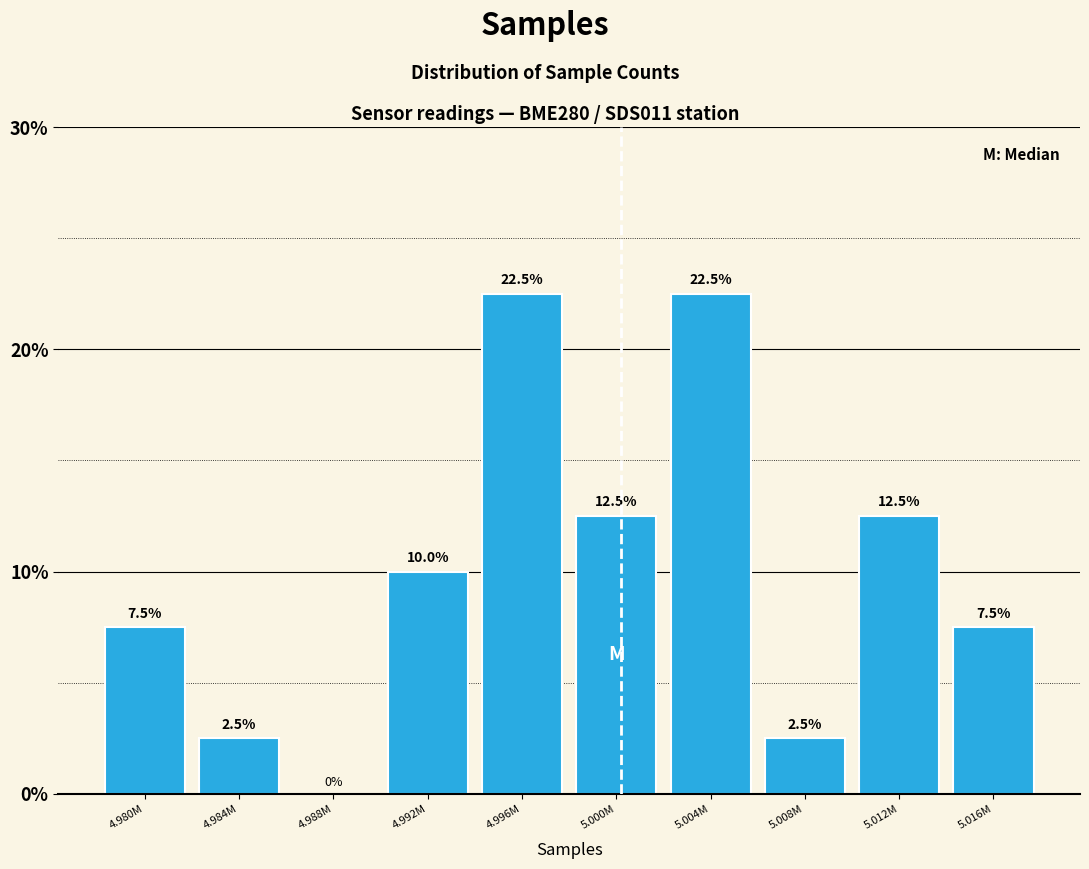

Reading right to left, transcribe all the data shown in this chart.

5.016M=7.5	5.012M=12.5	5.008M=2.5	5.004M=22.5	5.000M=12.5	4.996M=22.5	4.992M=10.0	4.988M=0.0	4.984M=2.5	4.980M=7.5